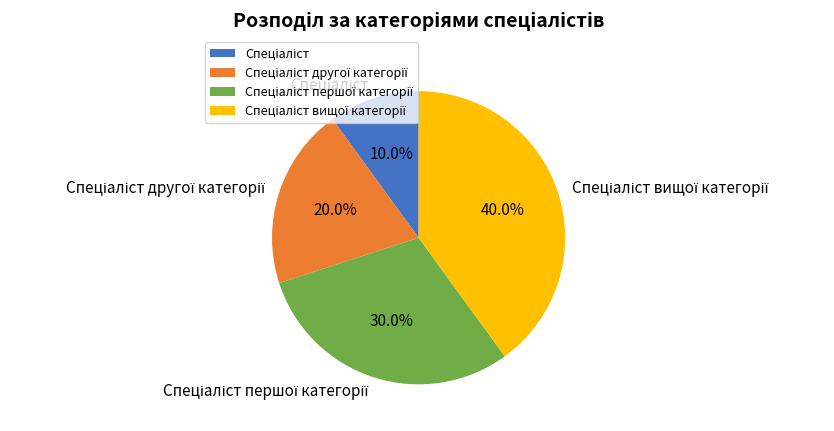

Is there any slice that represents more than half of the pie?

No